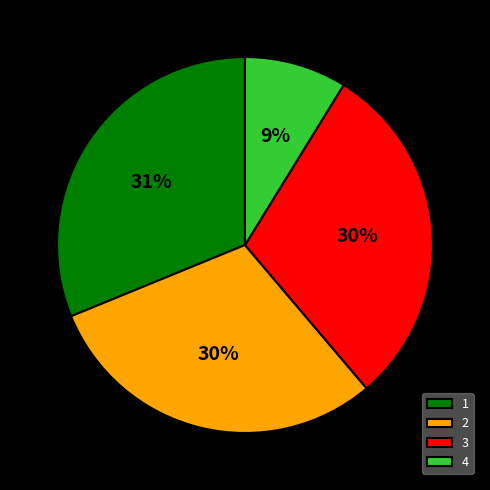

To the nearest percent, what portion does 1 represent?

31%